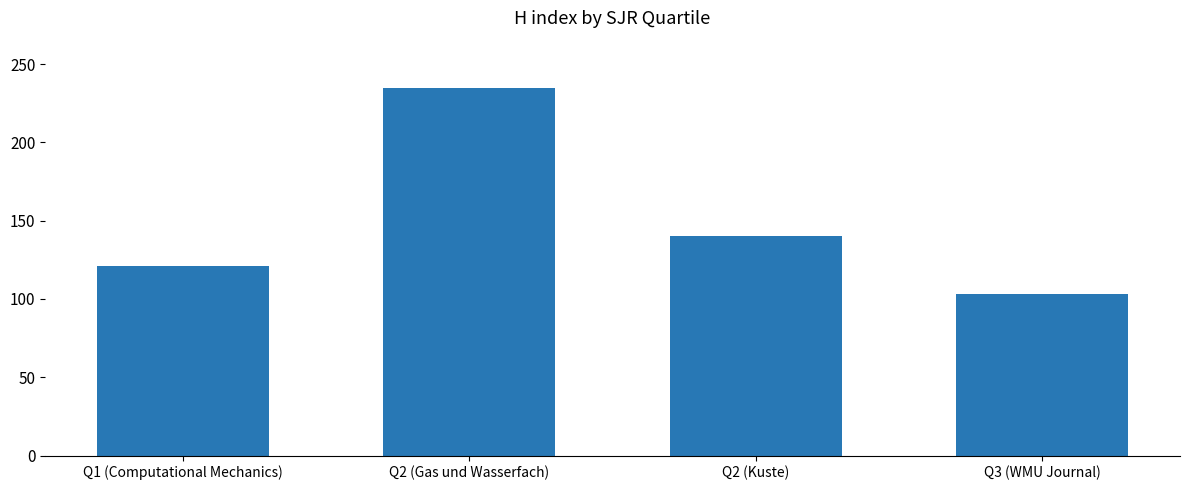

Is it true that the value at Q2 (Kuste) is 140?

True